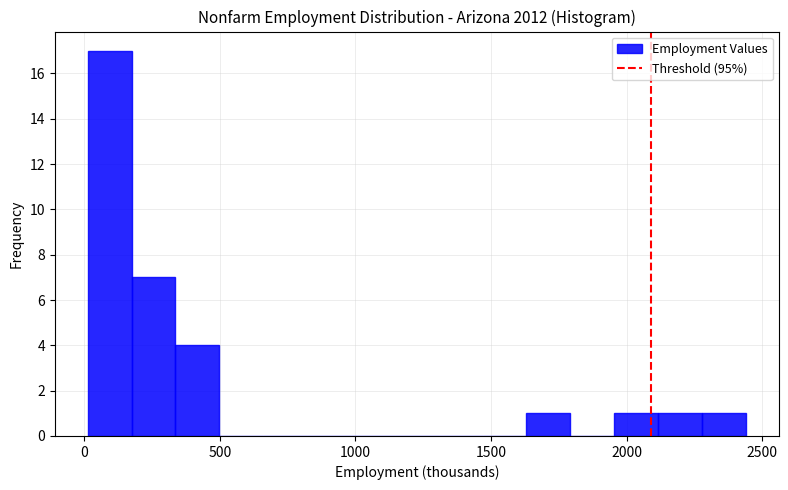

Read against the x-axis, roughly where is the centre of the tallest bar?

100